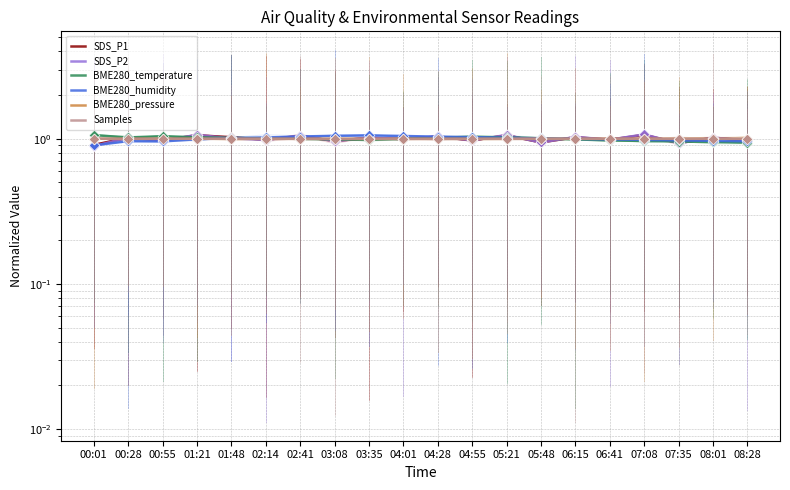

What are all the series names shown in the legend?

SDS_P1, SDS_P2, BME280_temperature, BME280_humidity, BME280_pressure, Samples